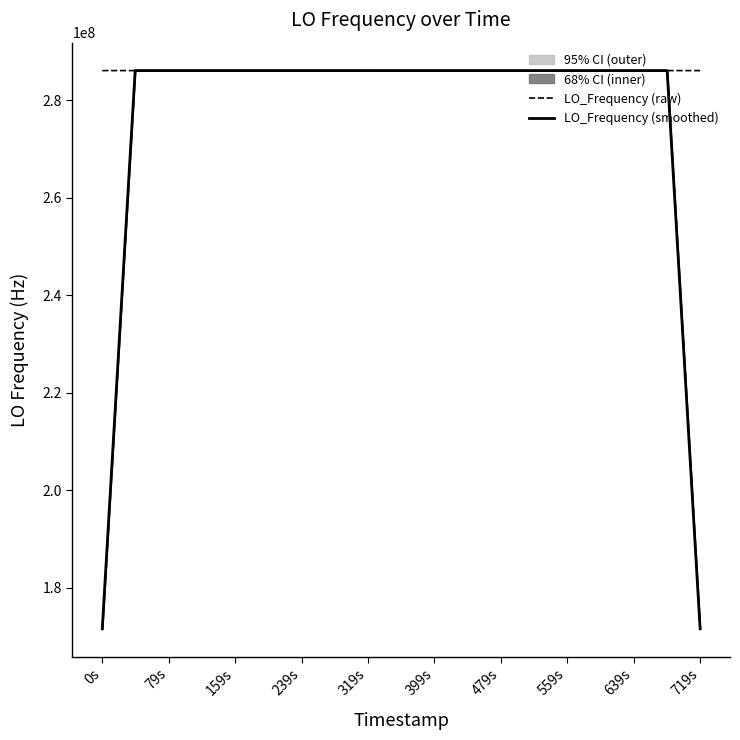

What is the average value of the LO_Frequency (smoothed) series?

277465449.4